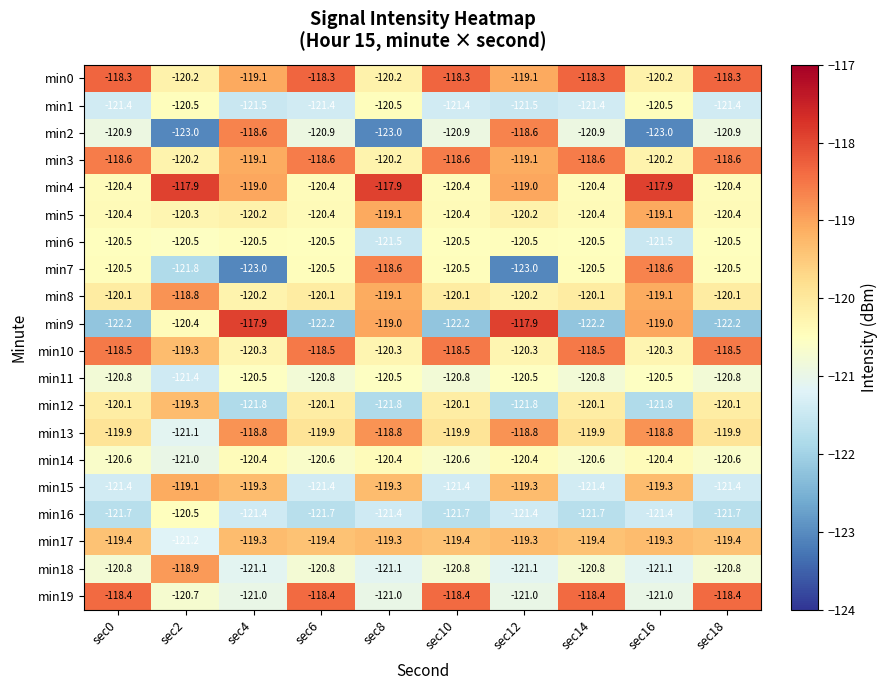

Which series changed the most between sec2 and sec8?

min7